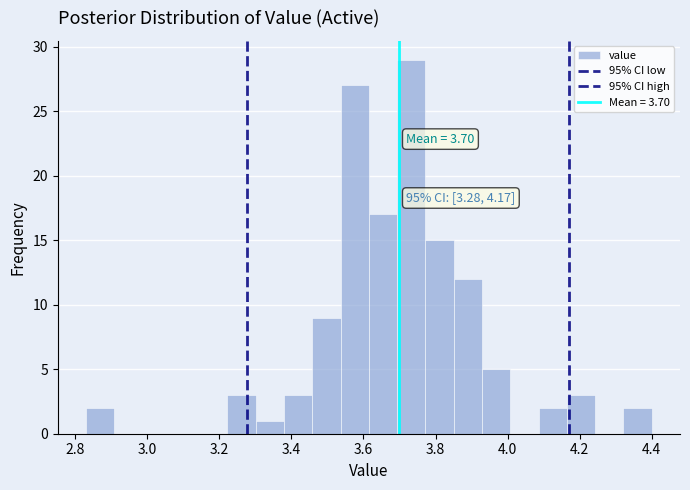

Around what value on the x-axis is the tallest bar? Give the approximate position of its centre, as read against the axis.

3.74